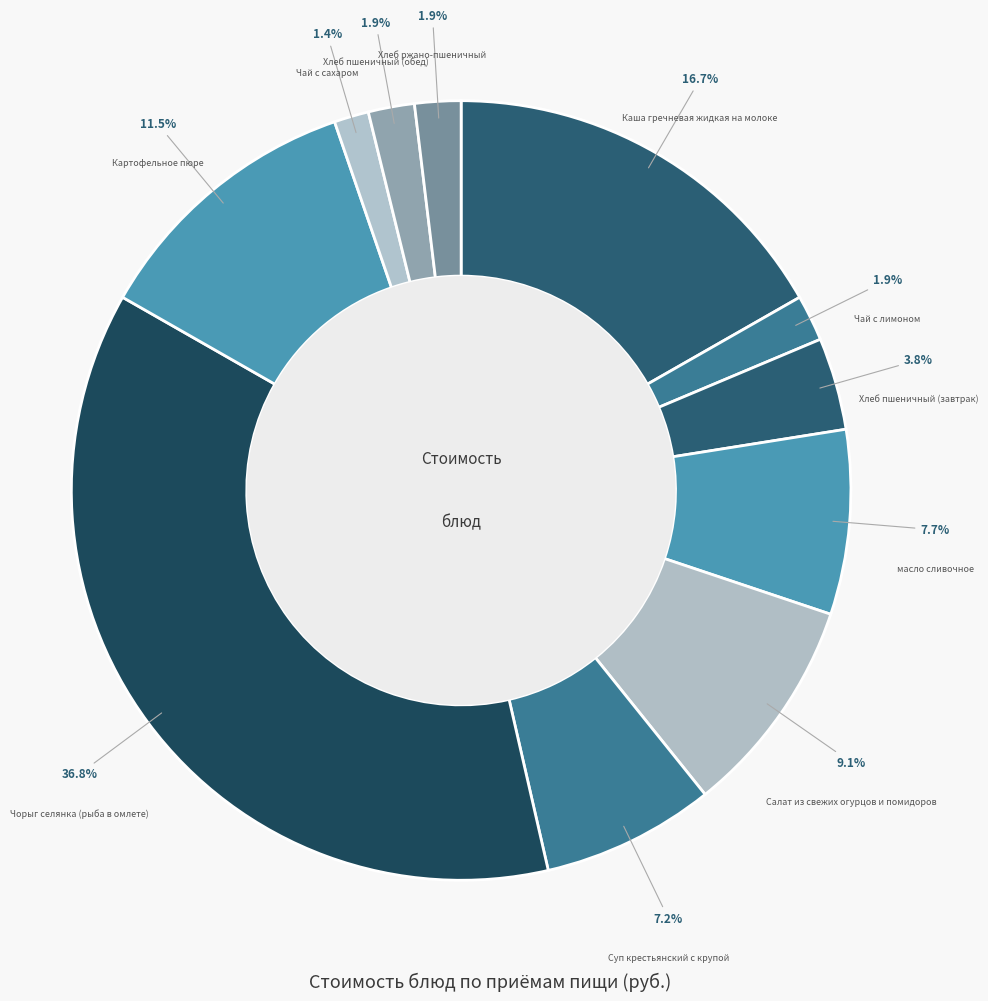

Count the number of slices in the pie.

11